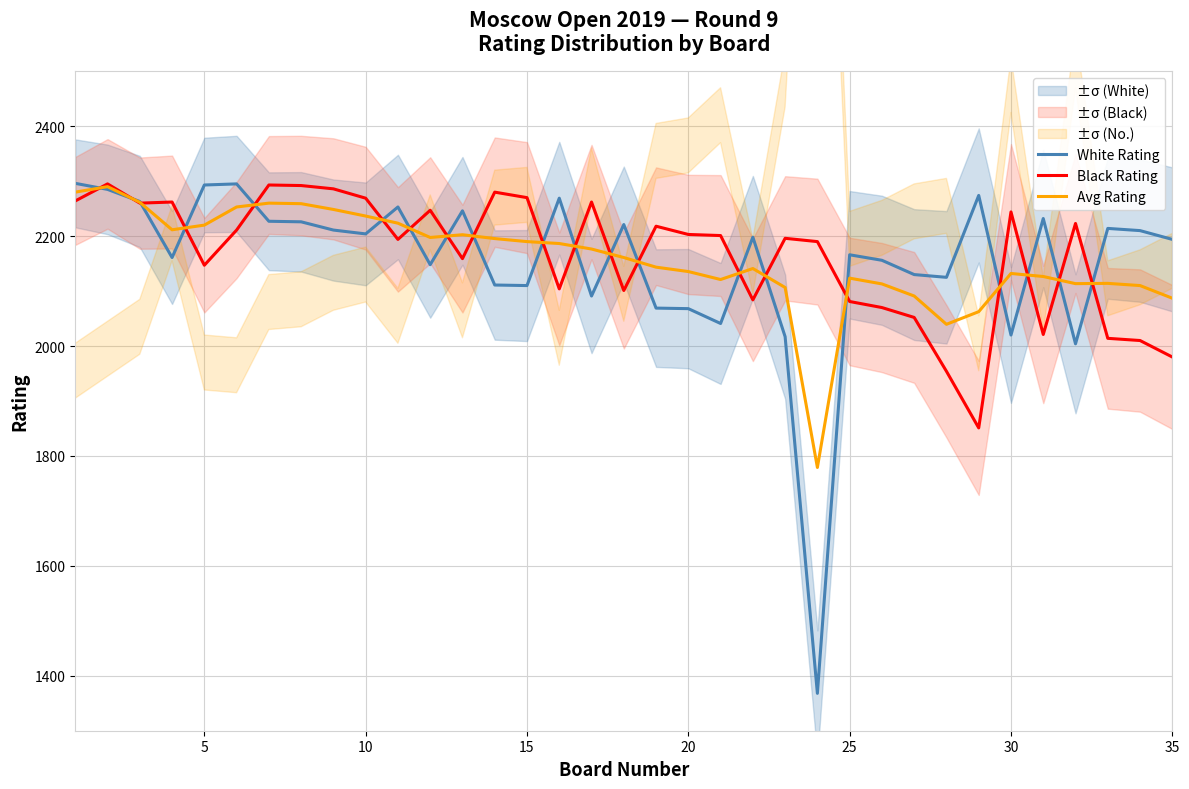

True or false: Black Rating has more than 1 interior local peaks.

True